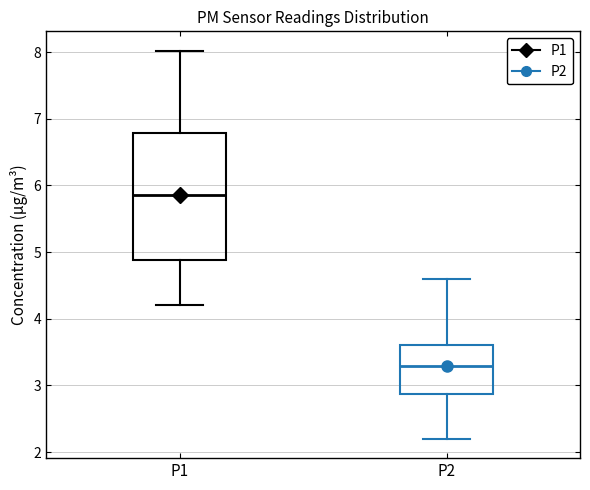

Which box has the lowest median line?

P2